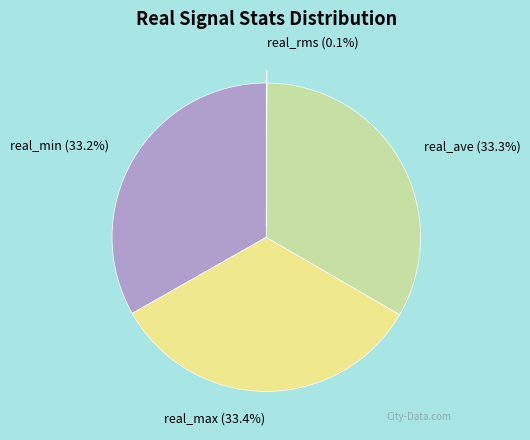

What is the ratio of the value at real_ave (33.3%) to the value at real_max (33.4%)?

1.0